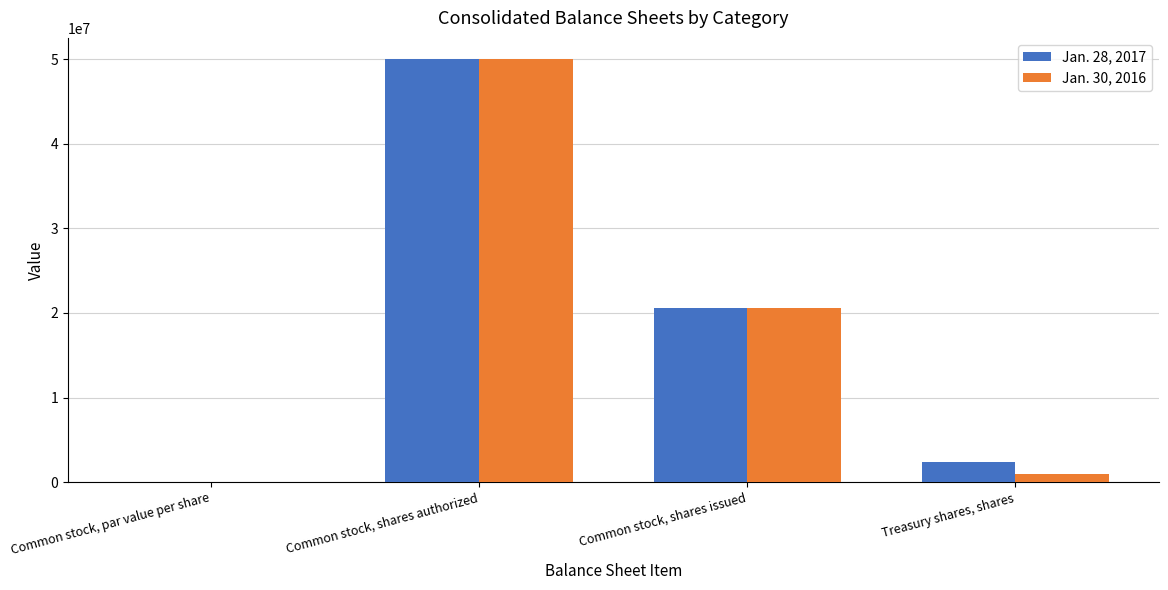

What is the sum of all Jan. 28, 2017 values?

73003123.0